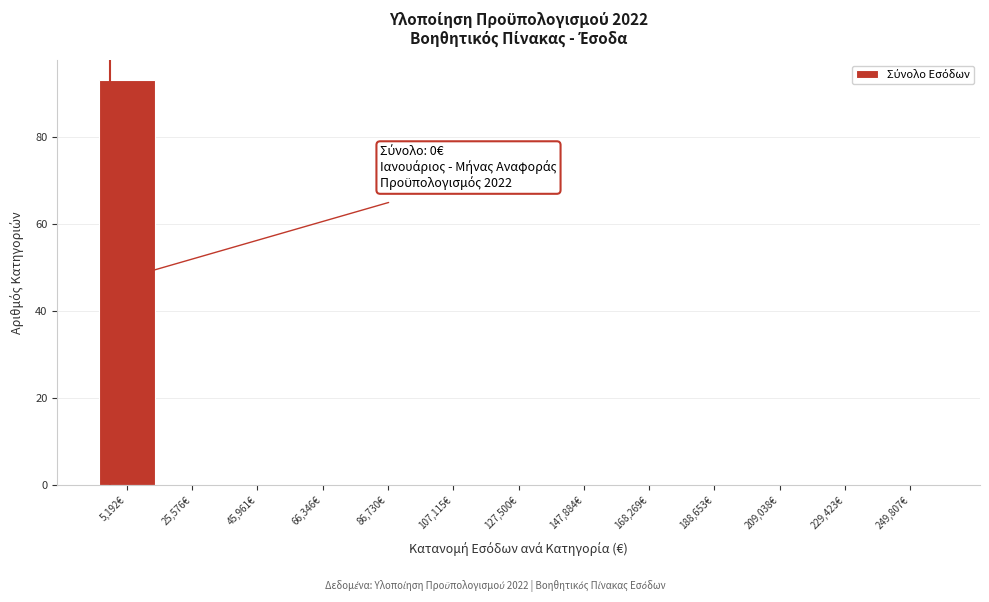

Over which range of the x-axis is the bar tallest?

-5000 to 15000